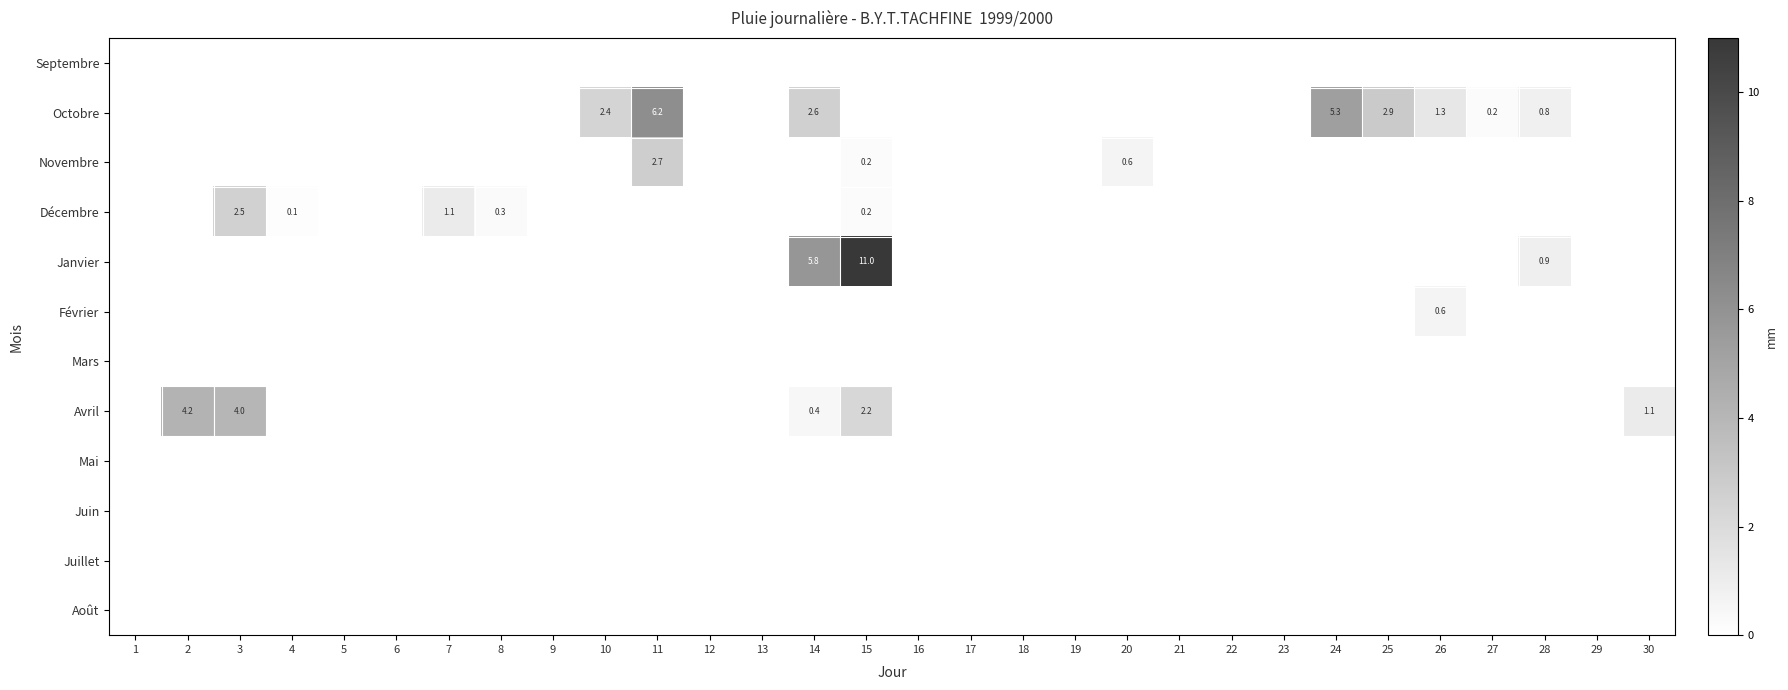

Is it true that Janvier equals 0.0 at 27?

True